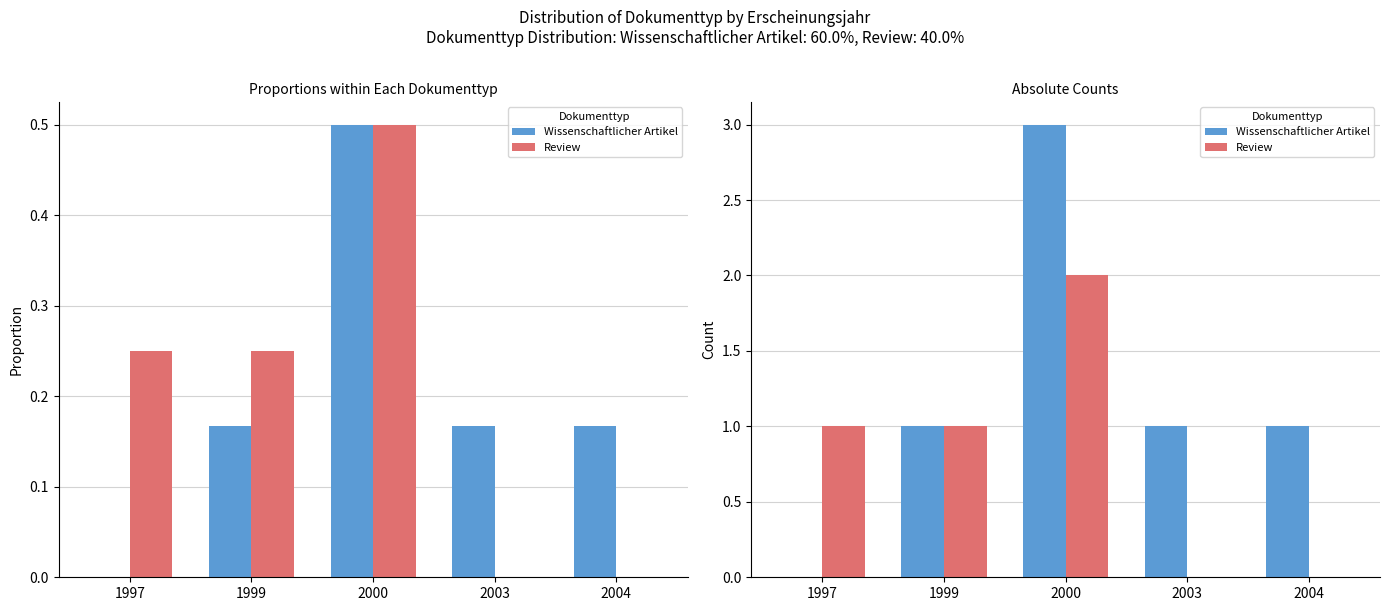

What is the average value of the Review series?

1